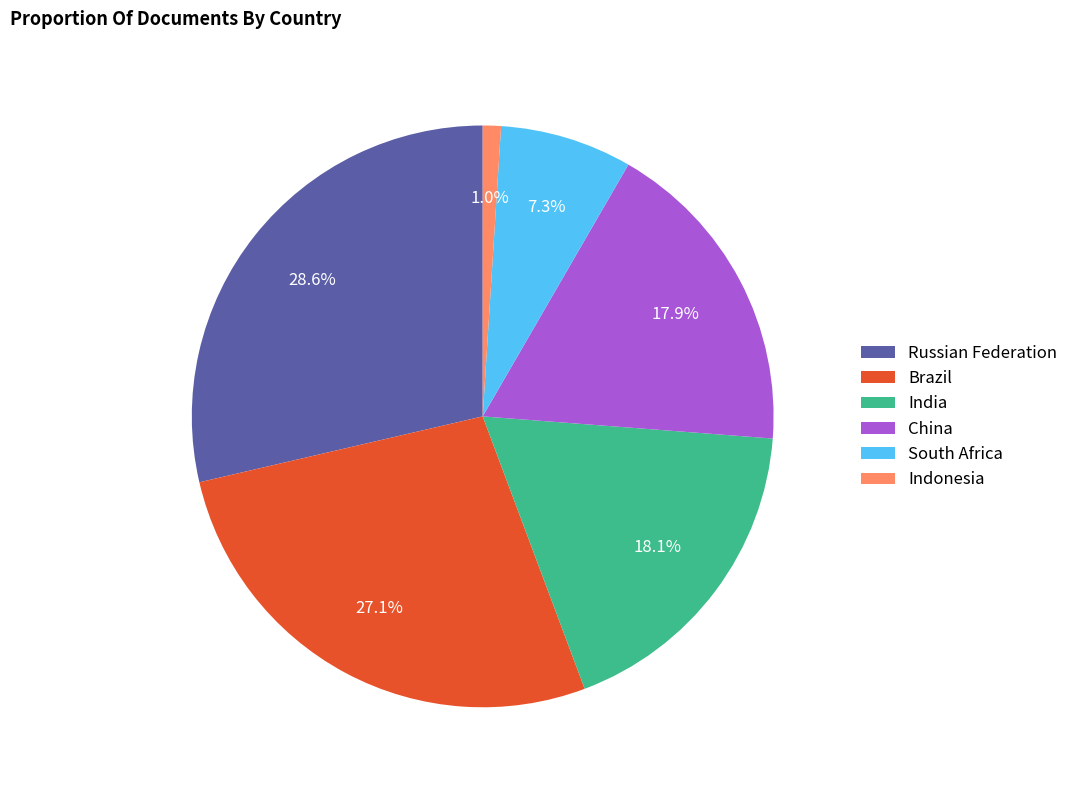

Does any single category account for the majority?

No